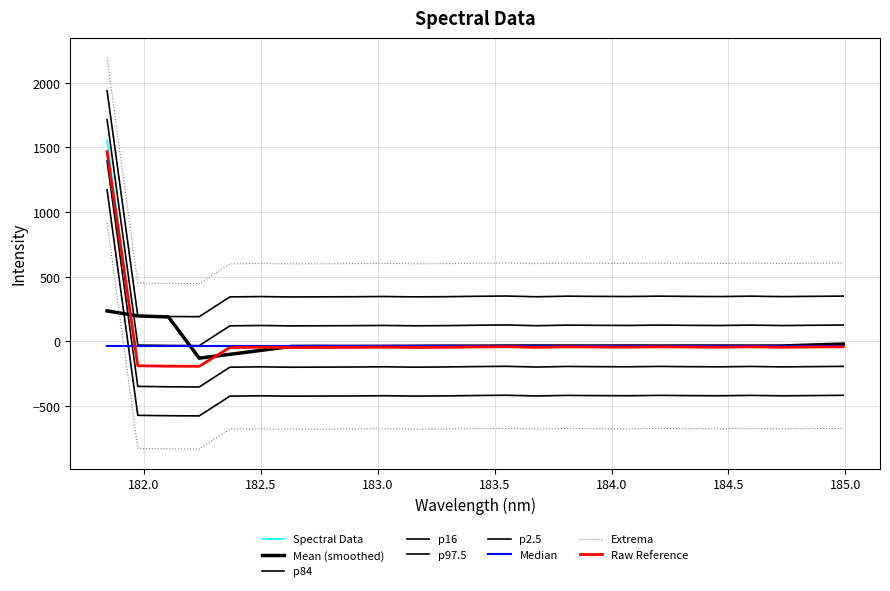

How many interior local peaks (higher than both neighbors) does the data have?

6